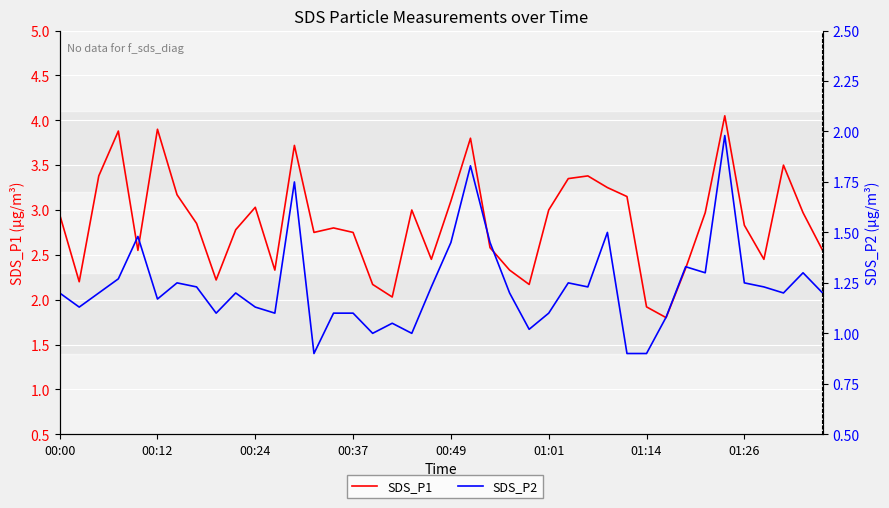

What is the sum of all SDS_P2 values?

49.3